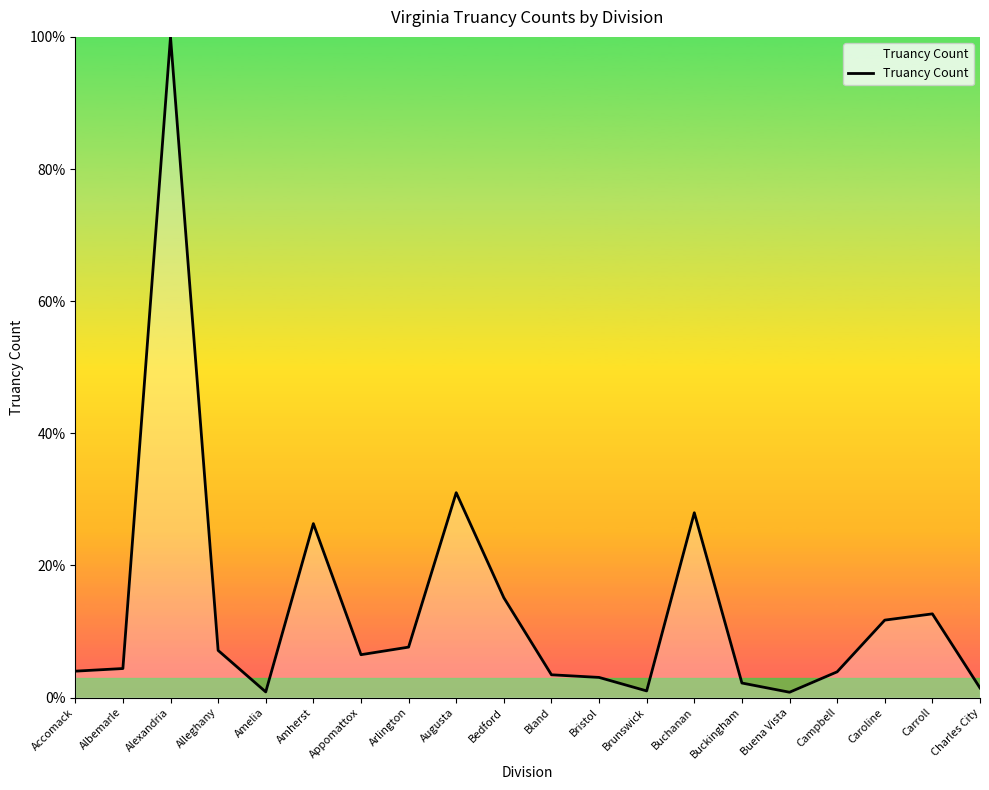

Where is the data nearest to the value 50?

Augusta